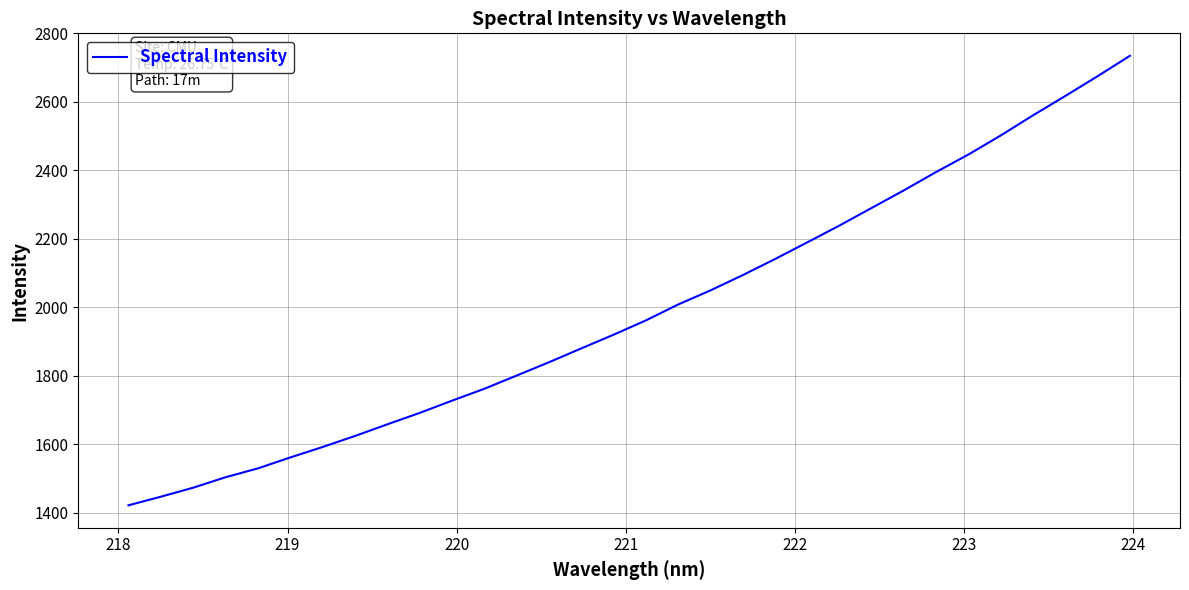

True or false: the data has more than 2 interior local peaks.

False